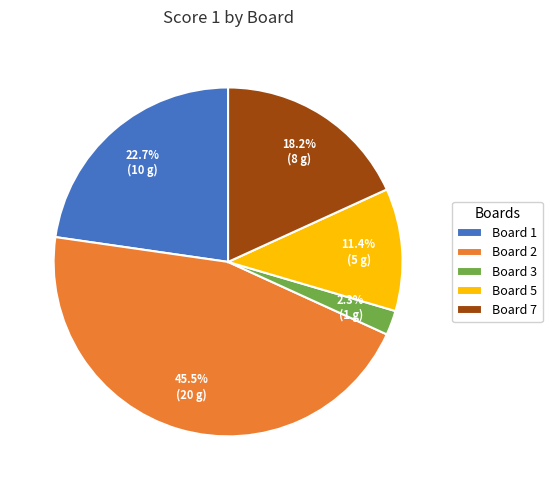

True or false: Board 2 accounts for 35% of the total.

False